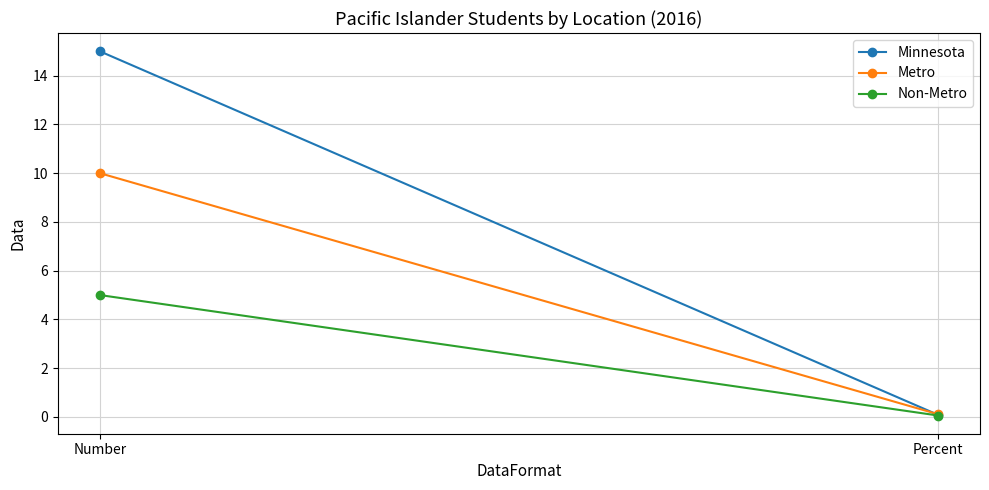

How many distinct data groups are displayed?

3